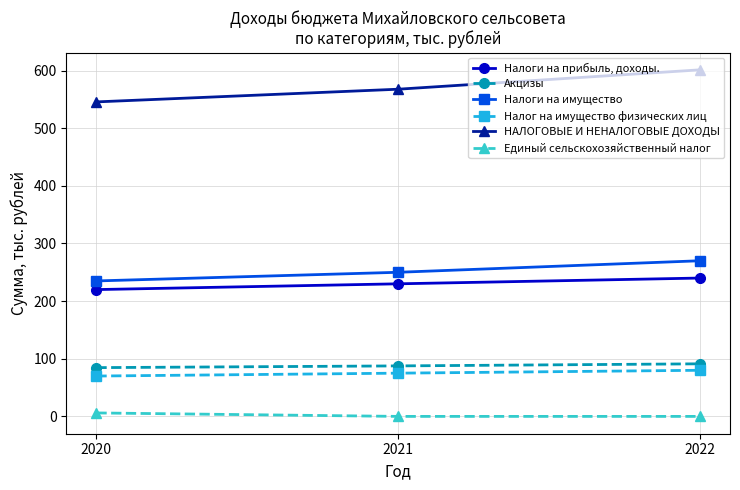

What is the average value of the Налог на имущество физических лиц series?

75.0